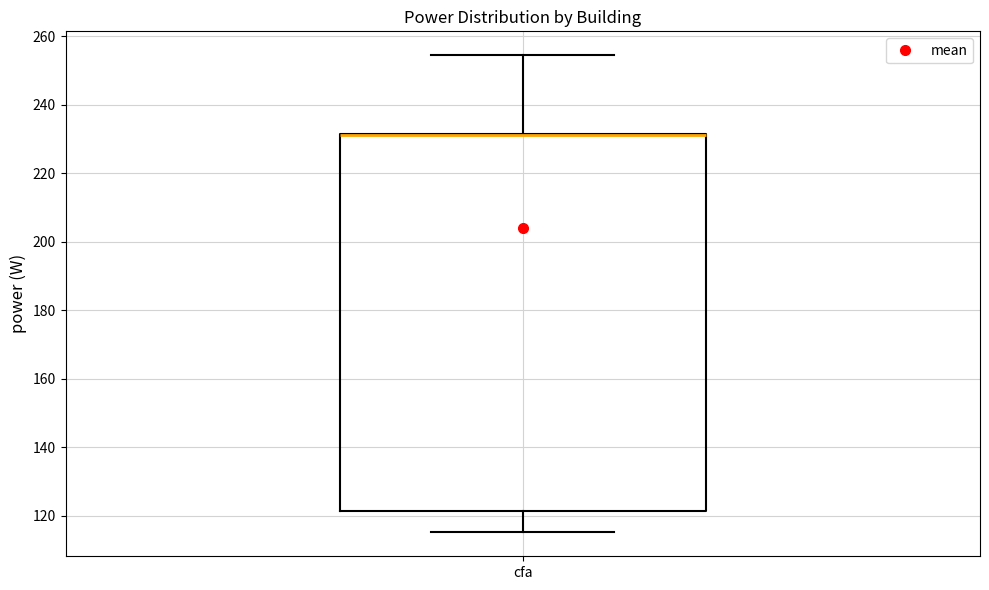

Read this box plot against the y-axis: the position of the median line, the range covered by the box, and the ends of both whiskers. The values are not printed on the chart, so give them approximately, as read against the axis.

median 232 (drawn on the box's upper edge), box 122 to 232, whiskers 116 to 254